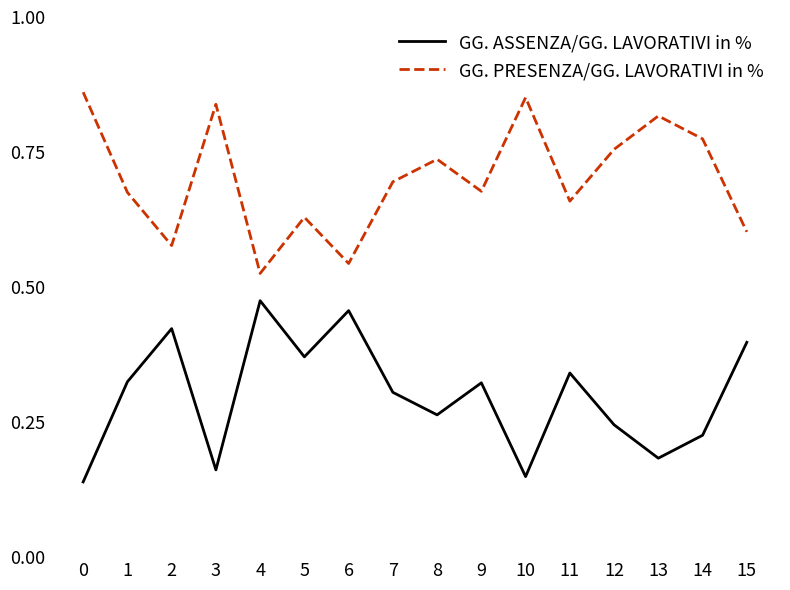

True or false: GG. ASSENZA/GG. LAVORATIVI in % has more than 2 interior local peaks.

True